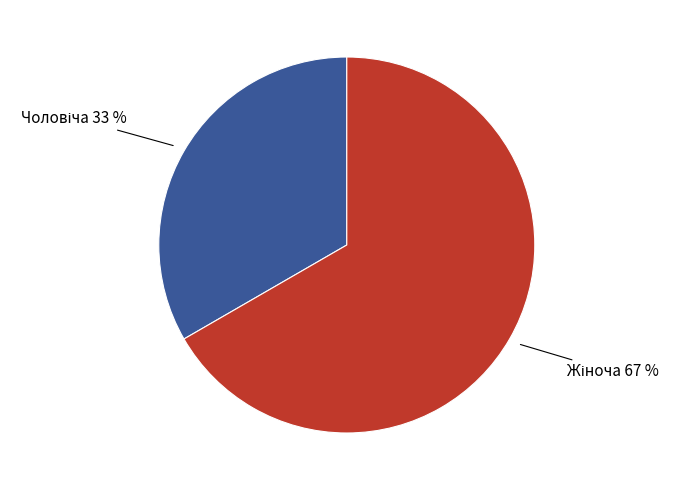

How many slices are in this pie chart?

2